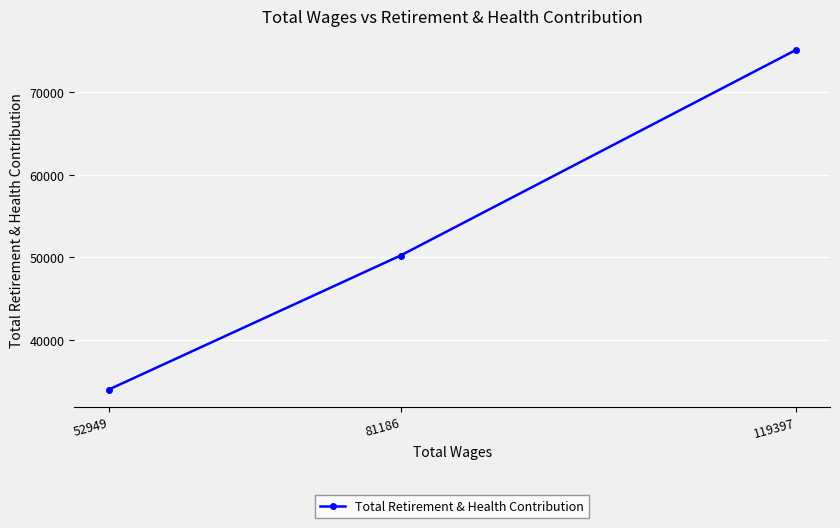

Is this an area chart (filled region under the line)?

No